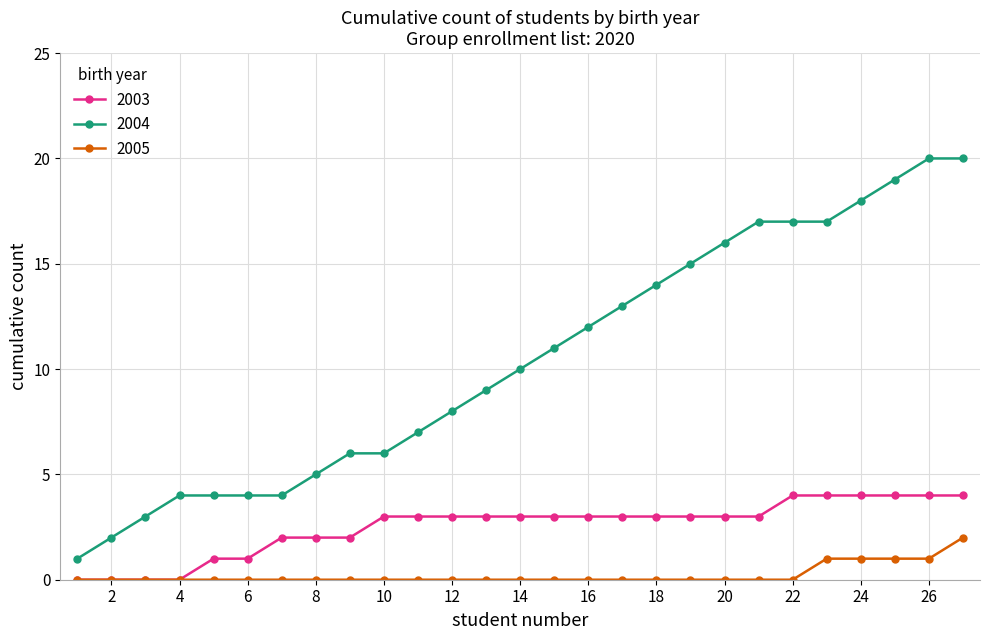

True or false: 2004 and 2005 cross at least once.

False